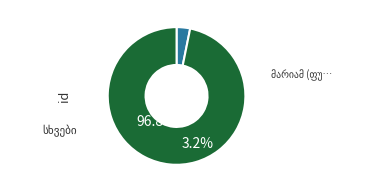

Is there a majority slice in this chart?

Yes